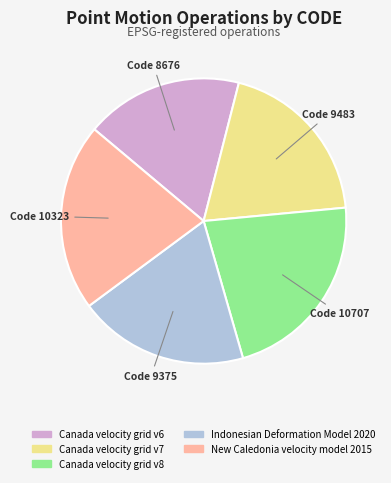

The Canada velocity grid v6 slice represents 28% of the pie. True or false?

False